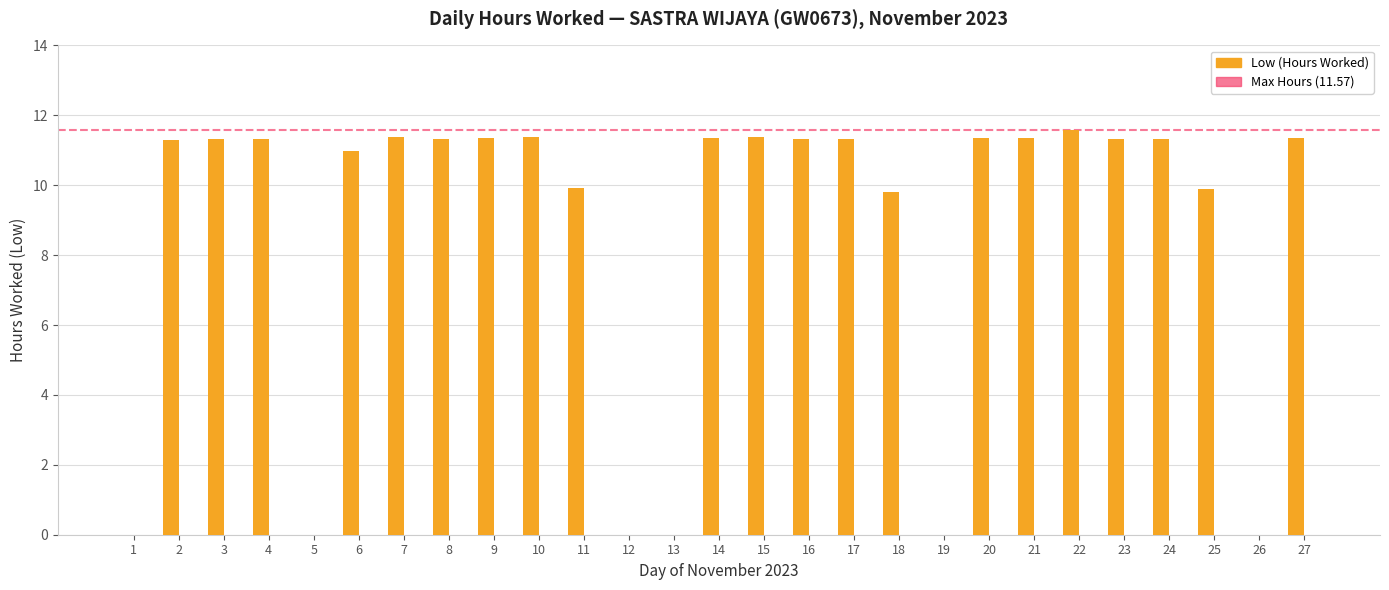

Which has a higher value, 24 or 19?

24